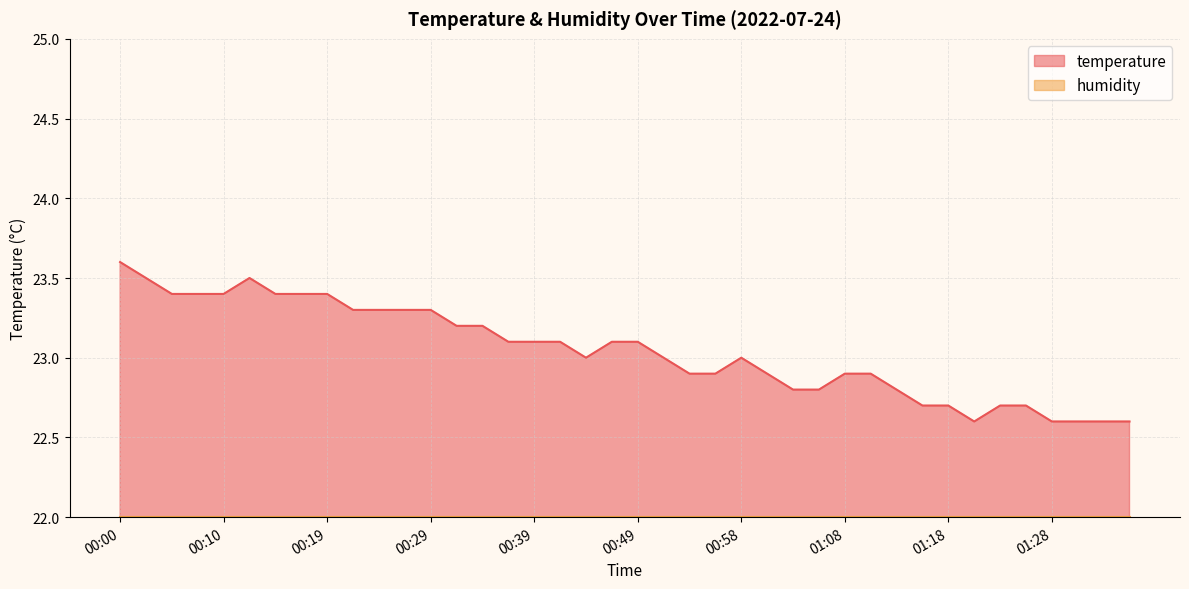

At which label does the data first exceed 23?

00:00